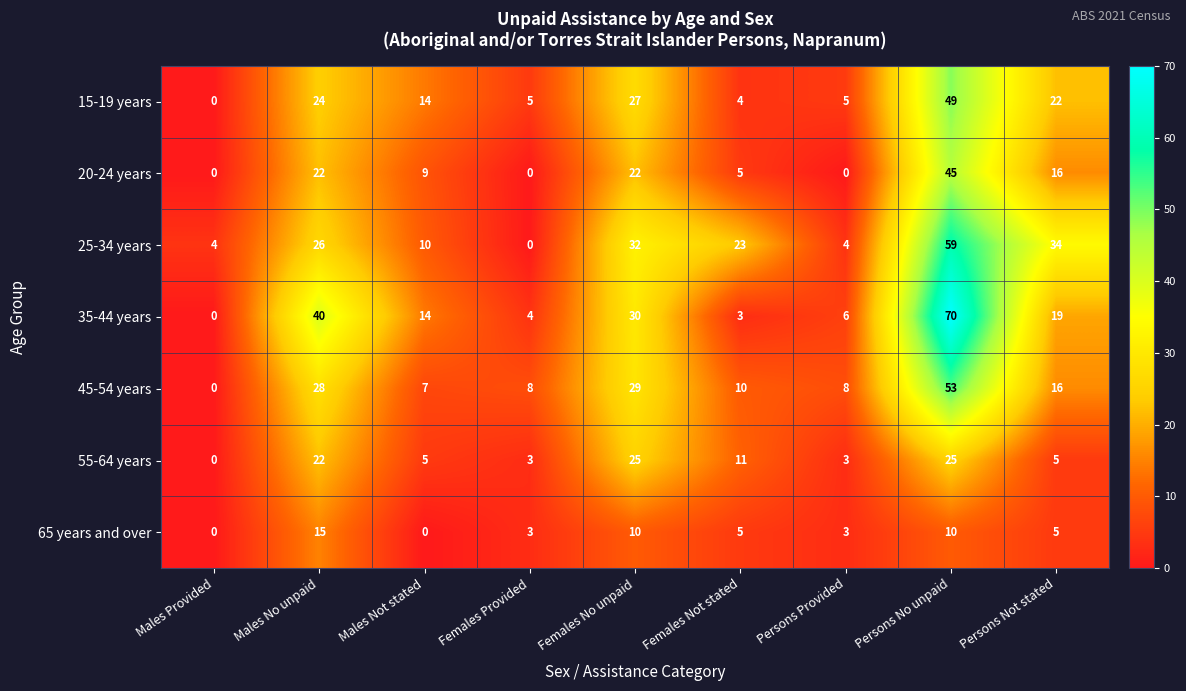

How many 20-24 years values are between 0 and 22?

8